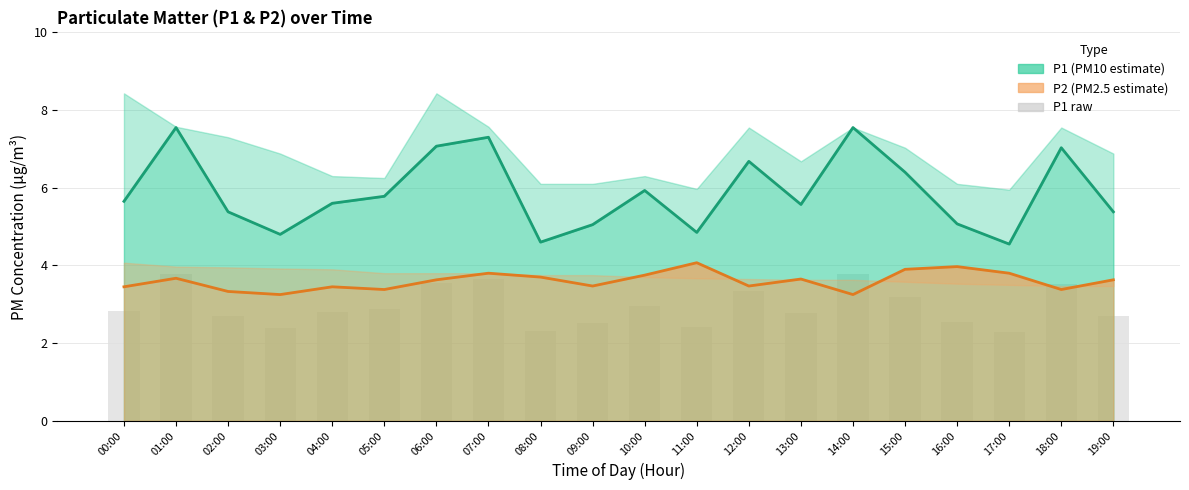

Between 12:00 and 05:00, which is larger?

12:00